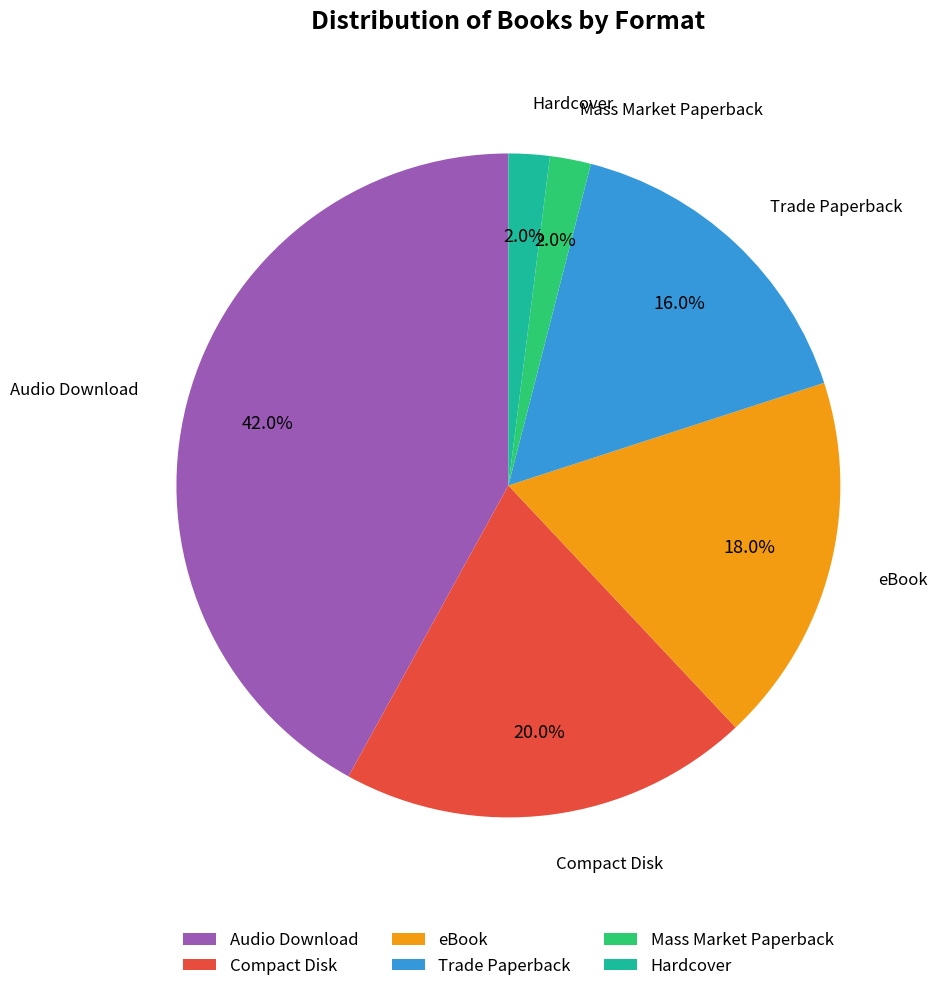

Is there any slice that represents more than half of the pie?

No